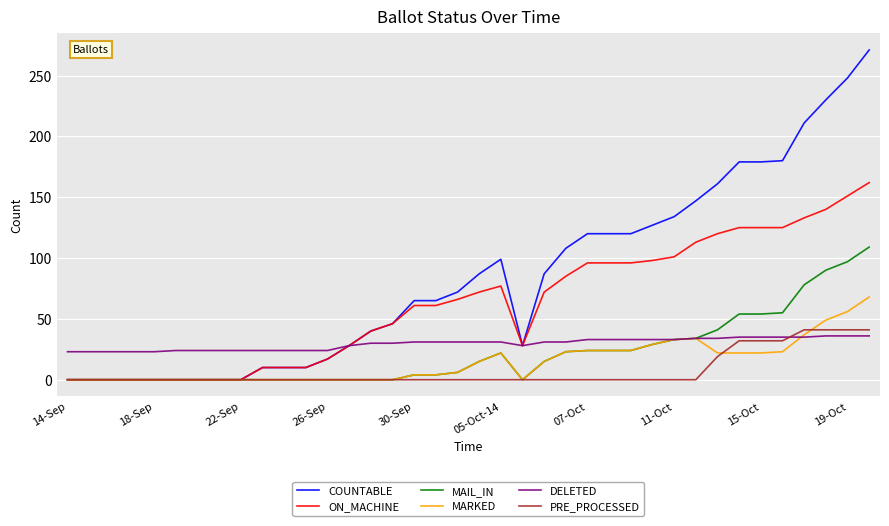

What are all the series names shown in the legend?

COUNTABLE, ON_MACHINE, MAIL_IN, MARKED, DELETED, PRE_PROCESSED